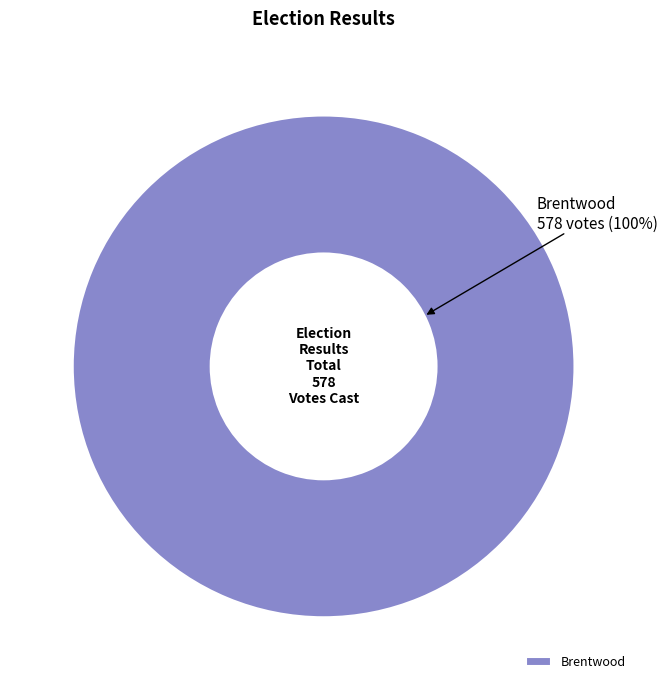

To the nearest percent, what portion does Brentwood represent?

100%